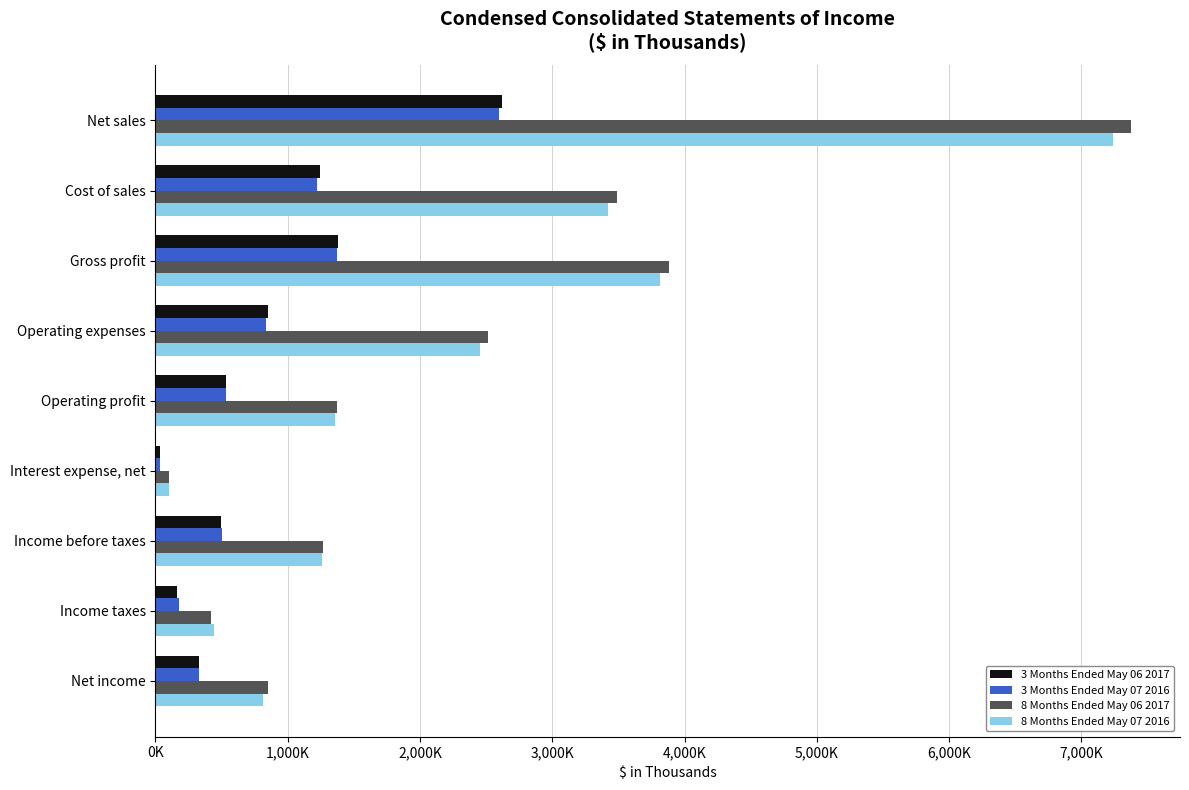

What are all the series names shown in the legend?

3 Months Ended May 06 2017, 3 Months Ended May 07 2016, 8 Months Ended May 06 2017, 8 Months Ended May 07 2016